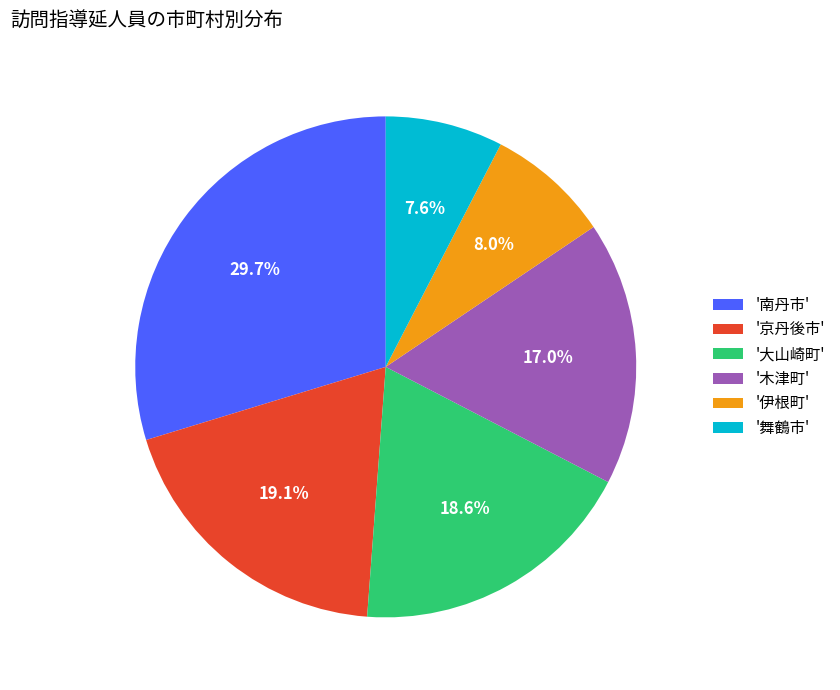

Which slice is the largest?

'南丹市'